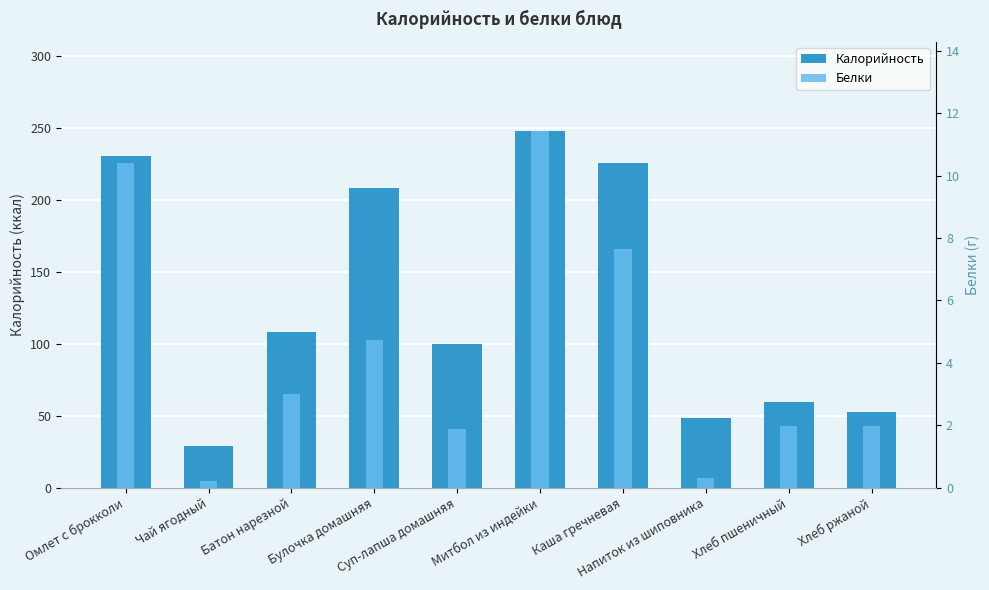

At which category does the chart reach its peak across all series?

Митбол из индейки